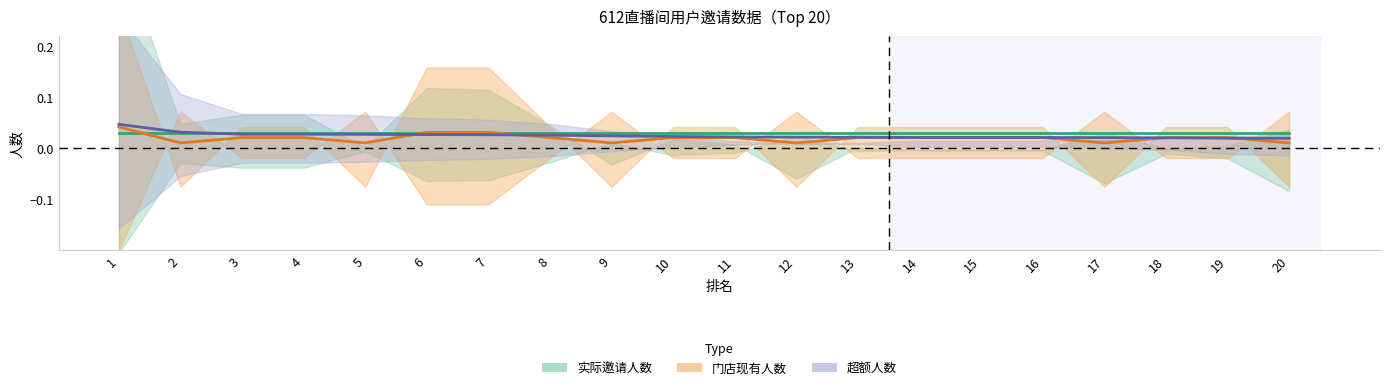

At which category is the sum across all series the highest?

1